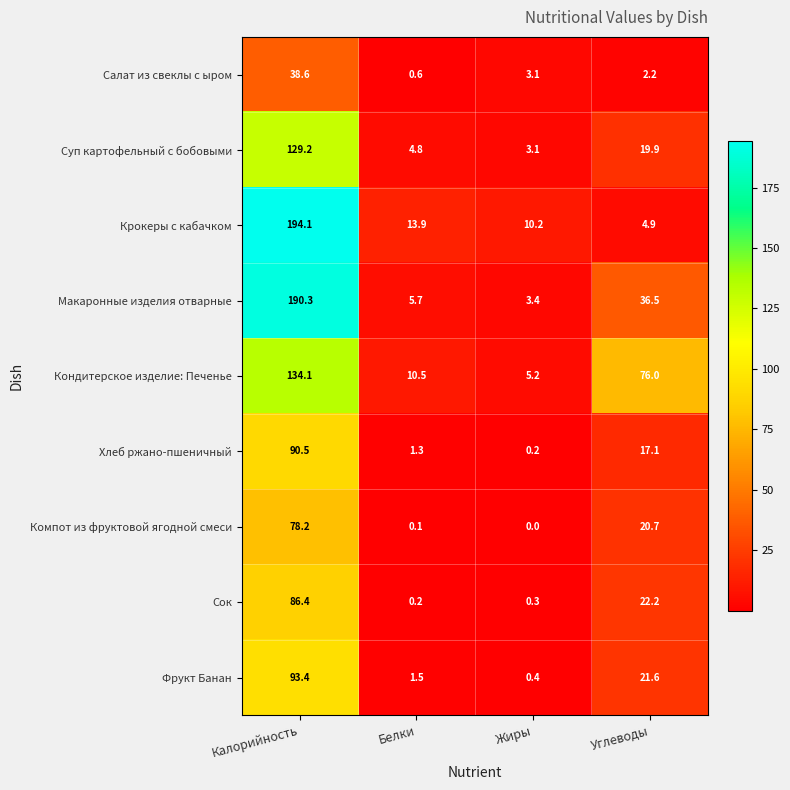

List the series in order of their peak value, lowest first.

Салат из свеклы с ыром, Компот из фруктовой ягодной смеси, Сок, Хлеб ржано-пшеничный, Фрукт Банан, Суп картофельный с бобовыми, Кондитерское изделие: Печенье, Макаронные изделия отварные, Крокеры с кабачком